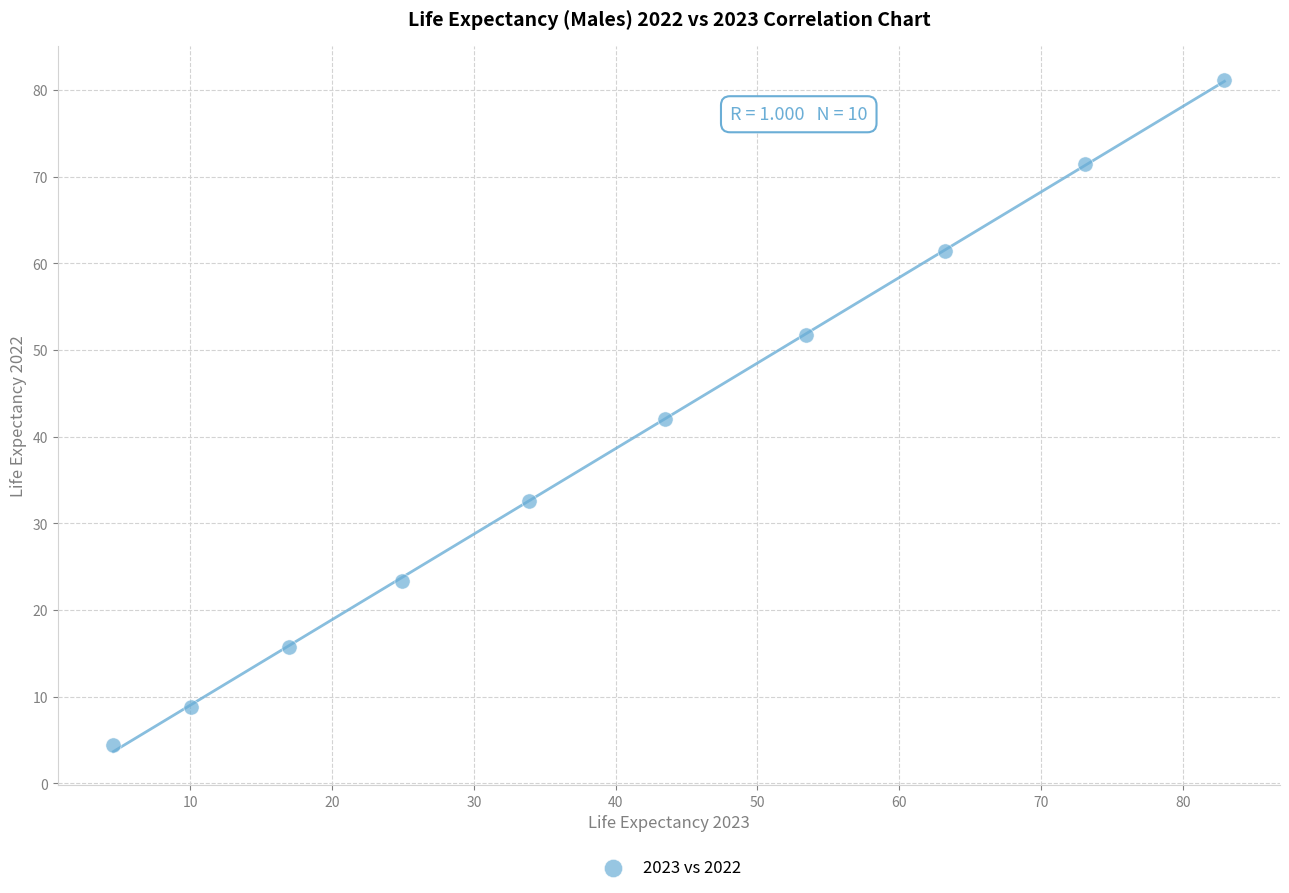

What is the average X value?

40.7